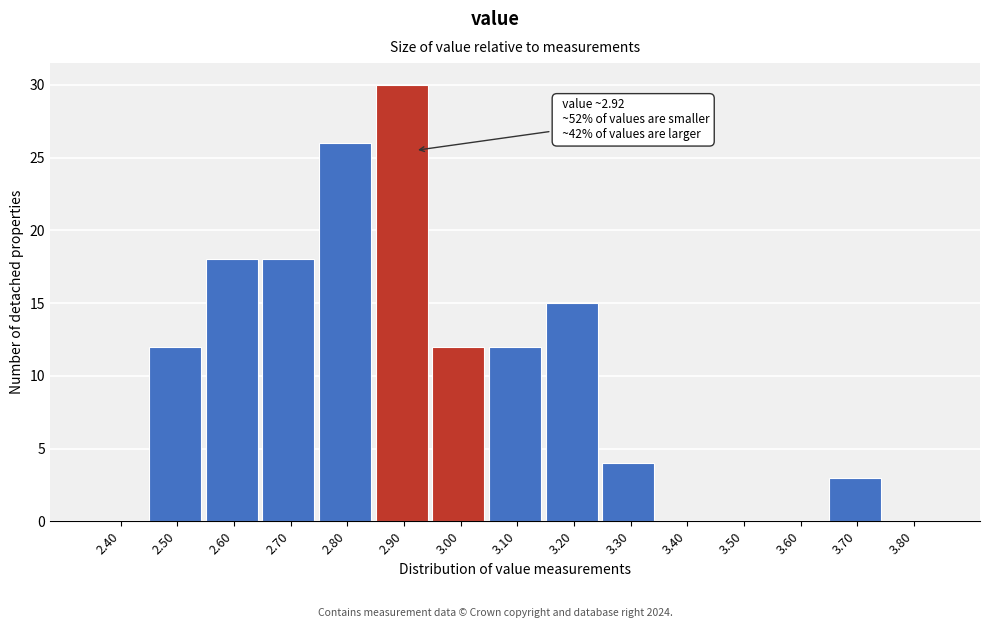

Reading left to right, extract all data points from this chart.

2.40=0	2.50=12	2.60=18	2.70=18	2.80=26	2.90=30	3.00=12	3.10=12	3.20=15	3.30=4	3.40=0	3.50=0	3.60=0	3.70=3	3.80=0